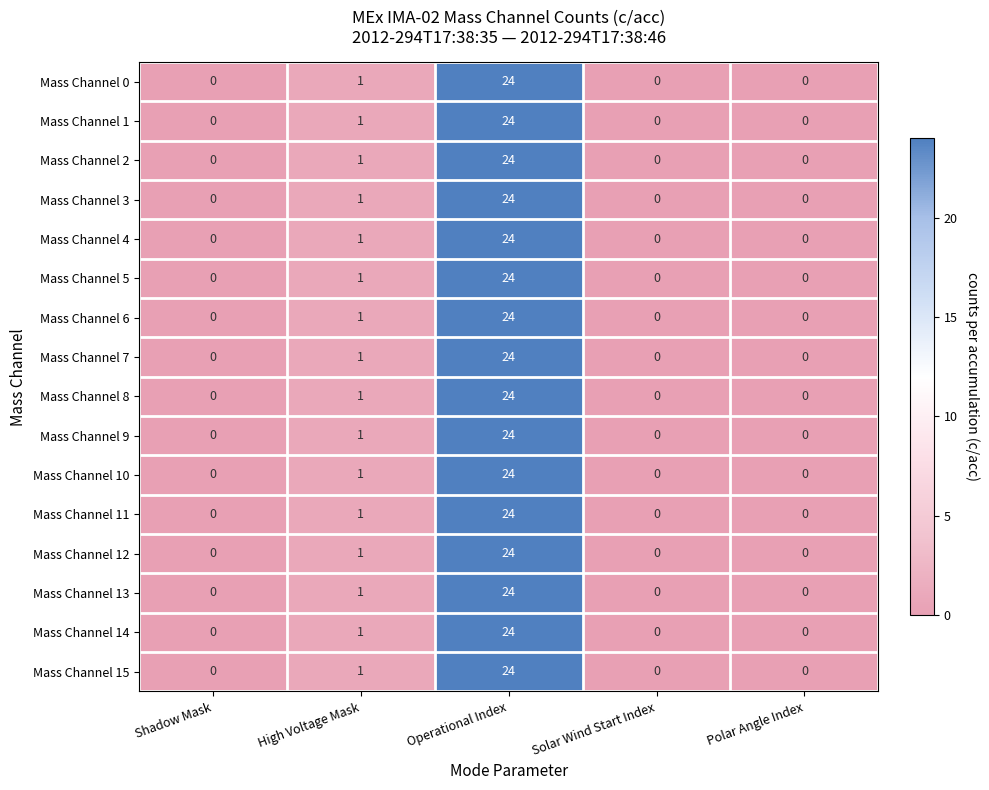

The value of Mass Channel 5 at Shadow Mask is 16. True or false?

False